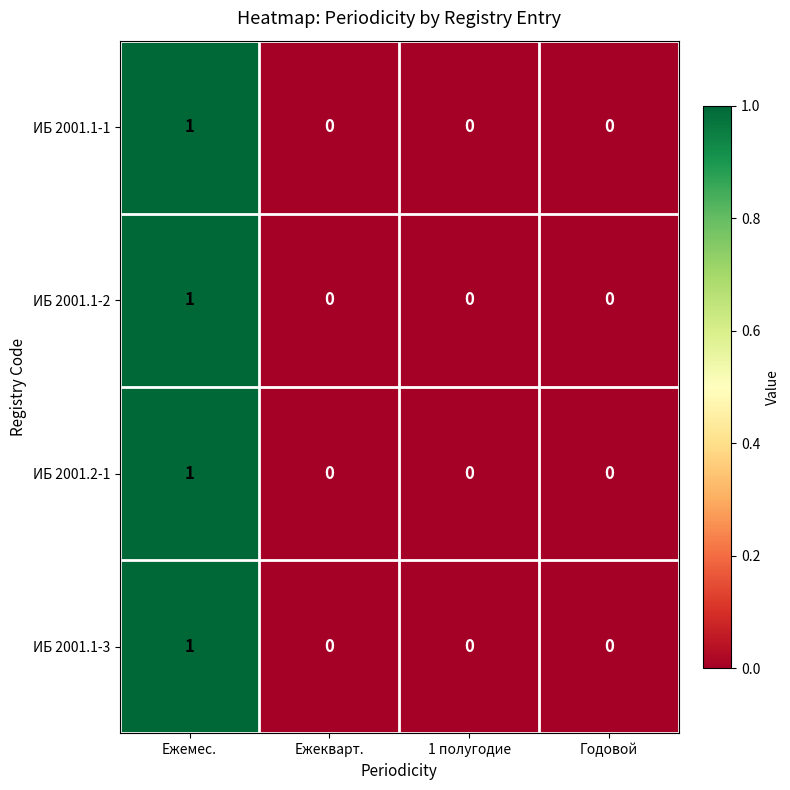

Count the ИБ 2001.1-2 values in the range 0 to 1.

4